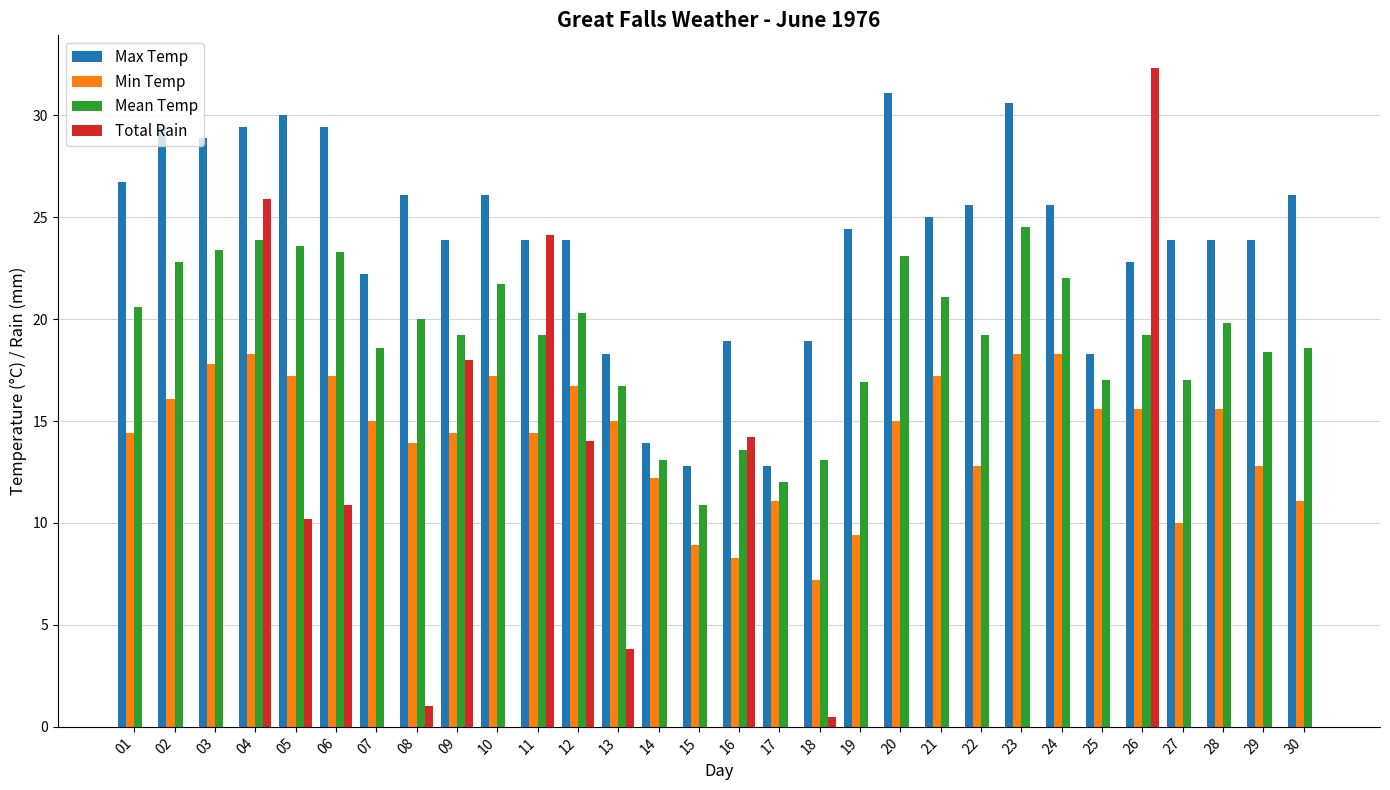

What is the sum of the Max Temp values at 29 and 12?

47.8